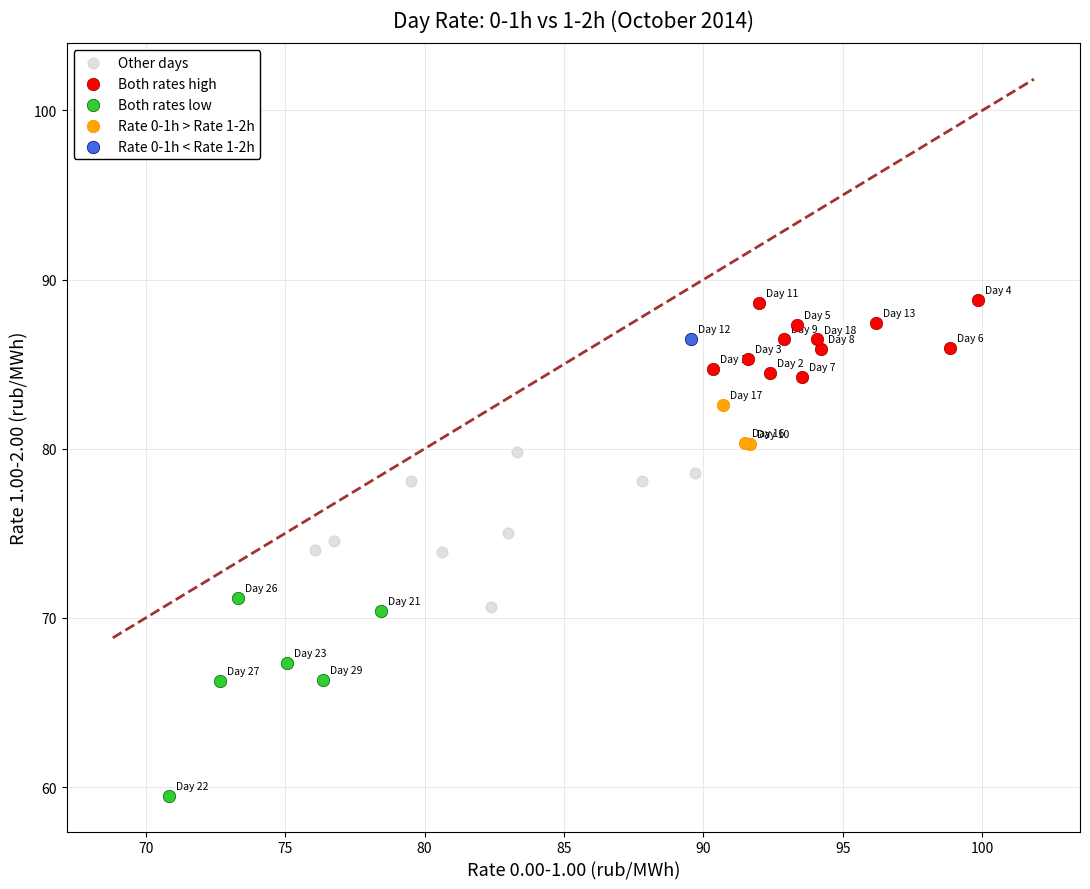

Which series reaches the maximum Y coordinate?

Both rates high